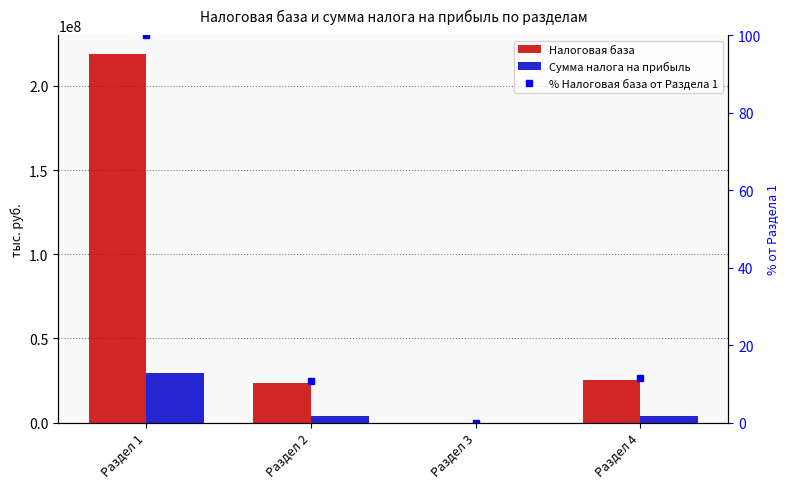

What are all the series names shown in the legend?

Налоговая база, Сумма налога на прибыль, % Налоговая база от Раздела 1